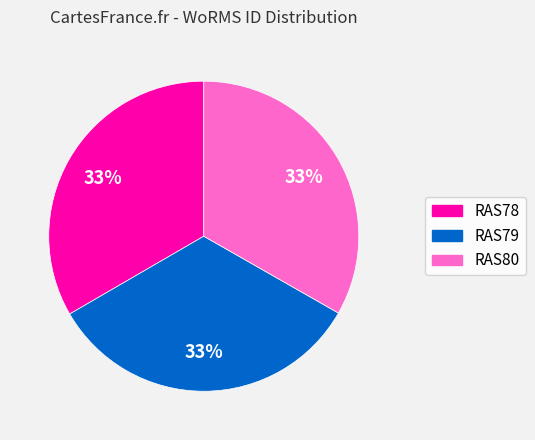

What percentage is the RAS79 slice, to the nearest percent?

33%